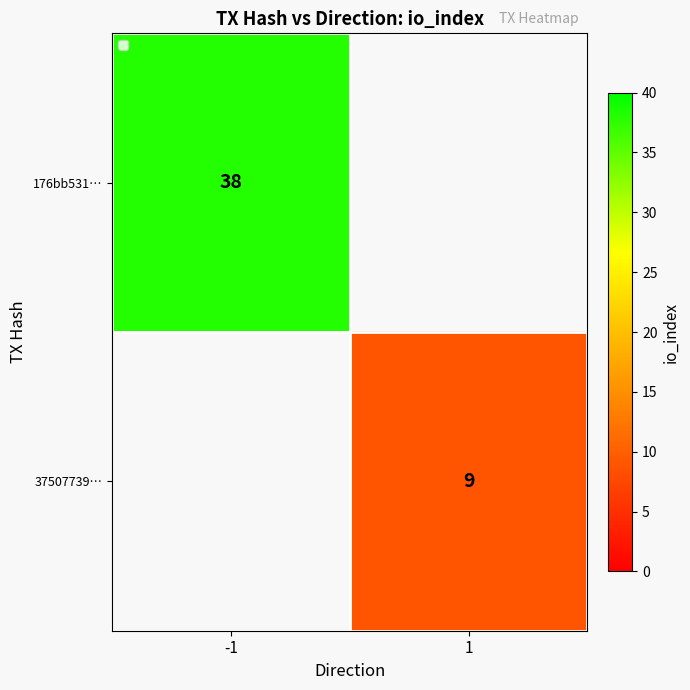

The 176bb531… series shows 38 at -1. True or false?

True